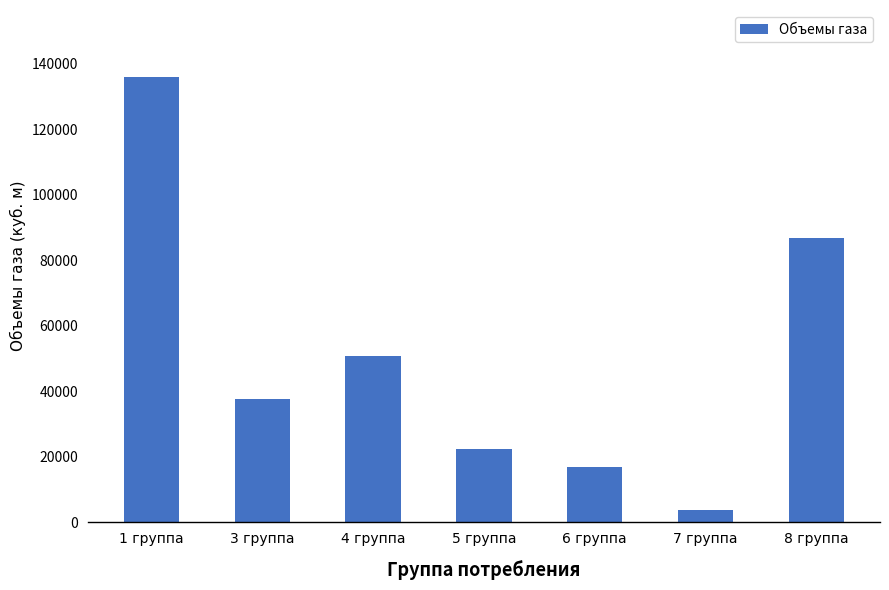

How many data points does each series have?

7